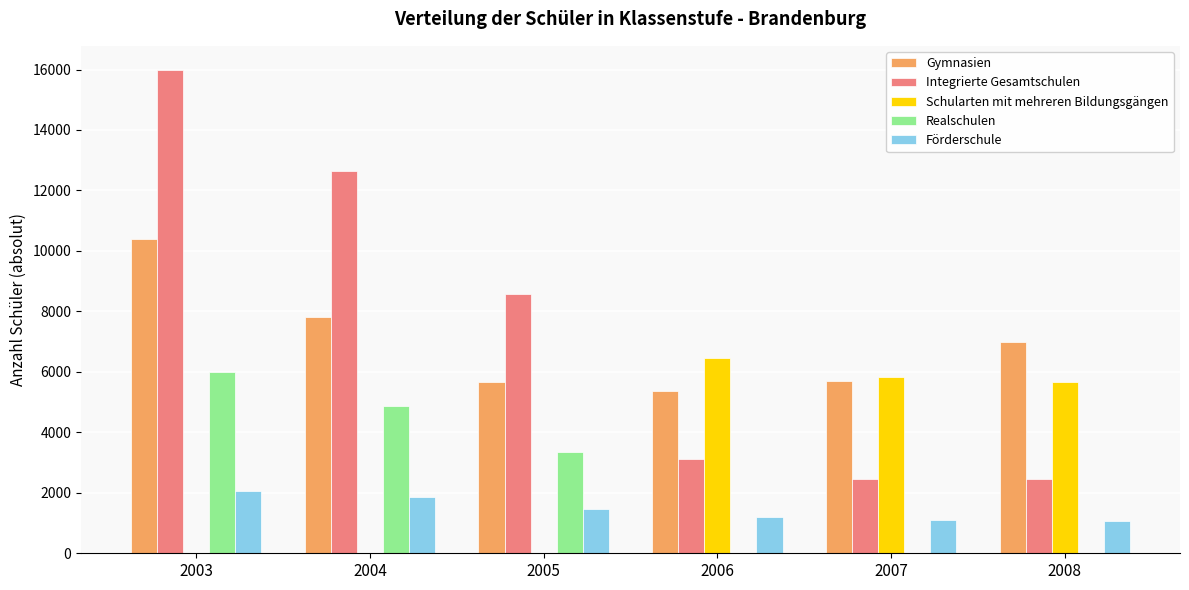

What is the sum of all Förderschule values?

8753